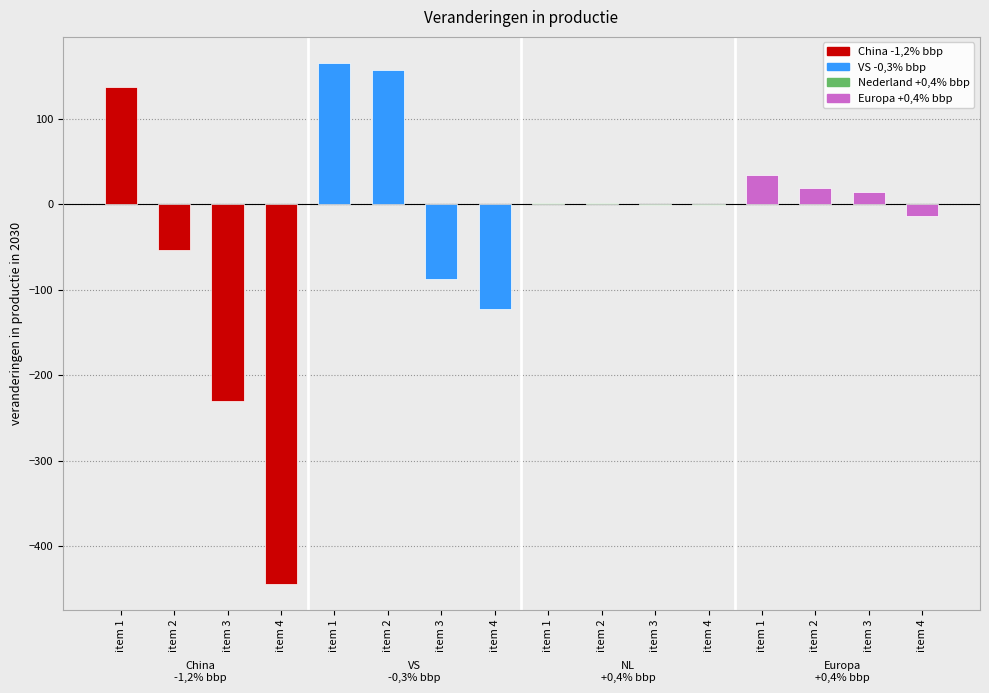

What is the value of the Europa +0,4% bbp bar at the 4th from the left?

-13.8